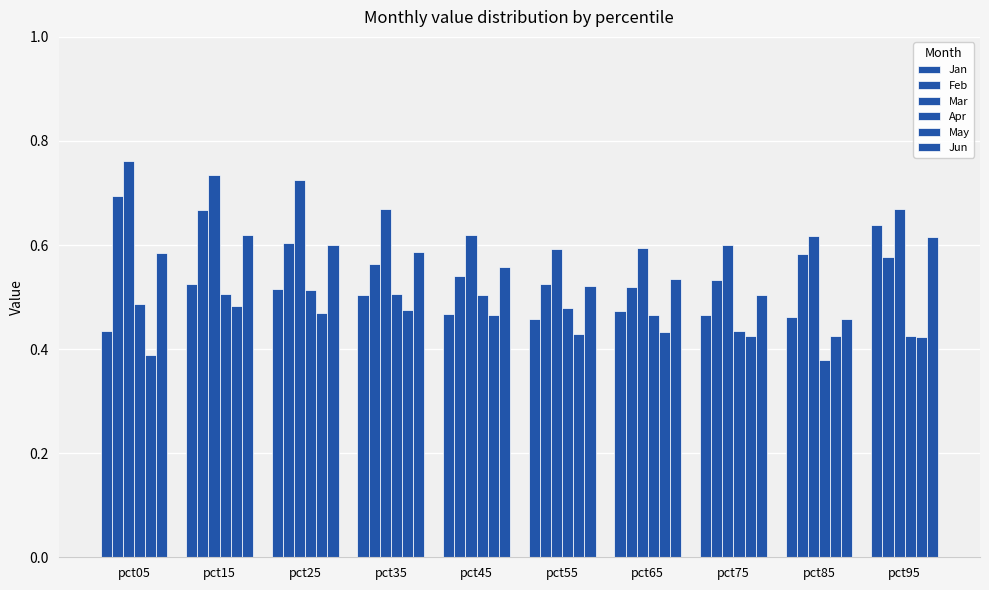

Is it true that Feb equals 0.6 at pct25?

True